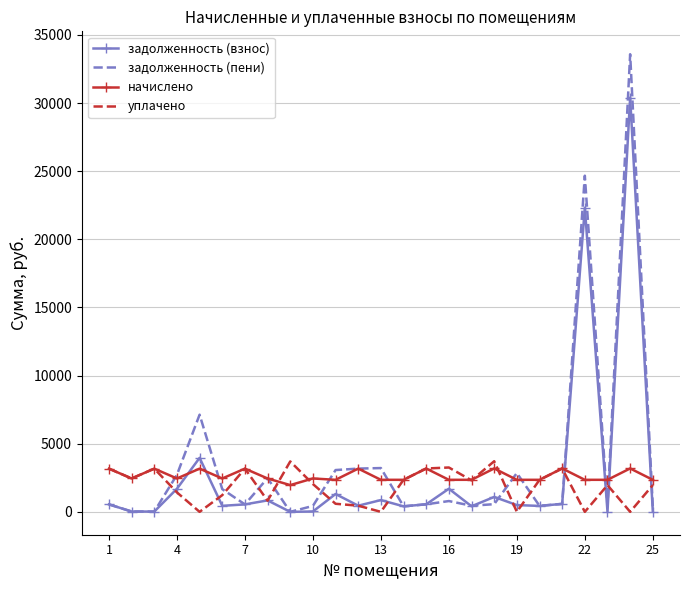

What is the greatest value displayed?

33589.3